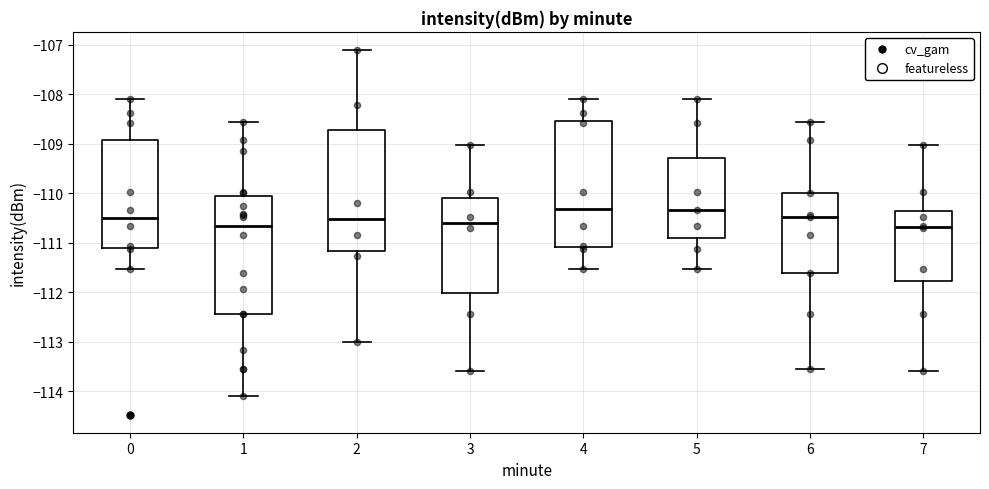

Reading left to right, read every box against the y-axis: the position of its median line, the range the box covers, and the ends of its whiskers. The values are not printed on the chart, so give them approximately, as read against the axis.

0: median -110.5, box -111.1 to -108.9, whiskers -111.5 to -108.1
1: median -110.7, box -112.4 to -110.1, whiskers -114.1 to -108.6
2: median -110.5, box -111.2 to -108.7, whiskers -113.0 to -107.1
3: median -110.6, box -112.0 to -110.1, whiskers -113.6 to -109.0
4: median -110.3, box -111.1 to -108.5, whiskers -111.5 to -108.1
5: median -110.3, box -110.9 to -109.3, whiskers -111.5 to -108.1
6: median -110.5, box -111.6 to -110.0, whiskers -113.6 to -108.6
7: median -110.7, box -111.8 to -110.4, whiskers -113.6 to -109.0